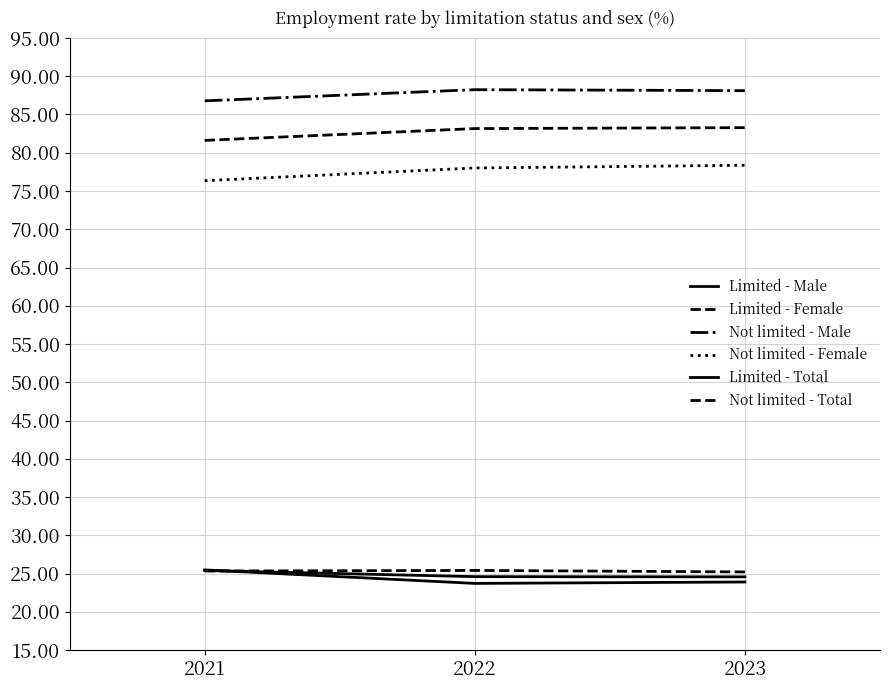

What is the sum of the Limited - Total values at 2022 and 2023?

49.2